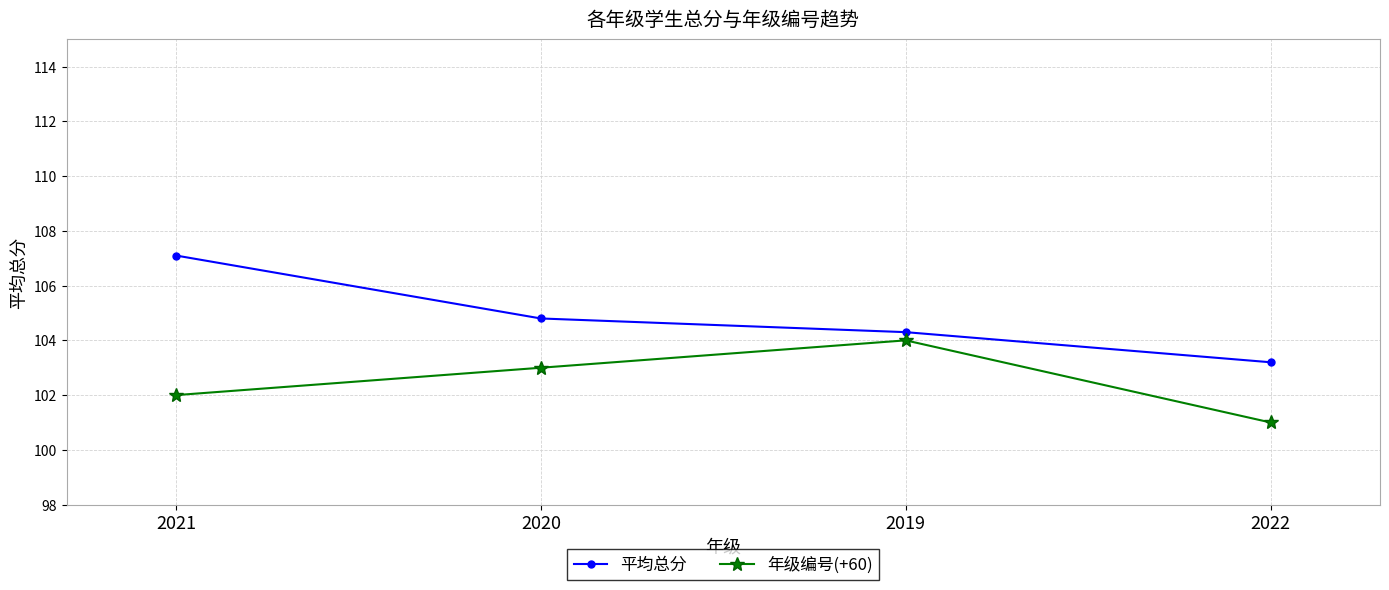

At which label is 平均总分 closest to 105?

2020